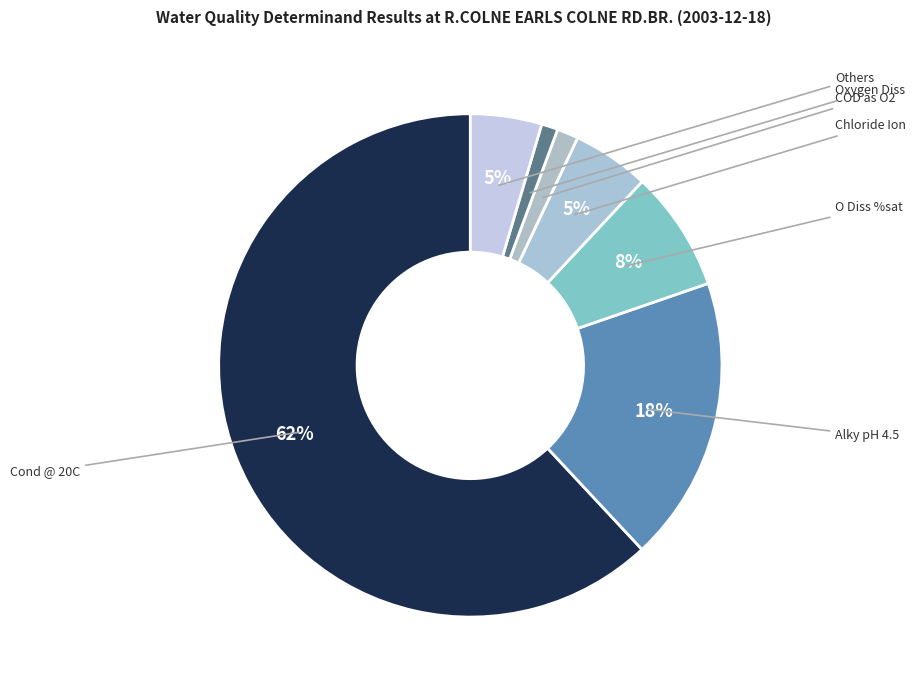

How many slices are in this pie chart?

7